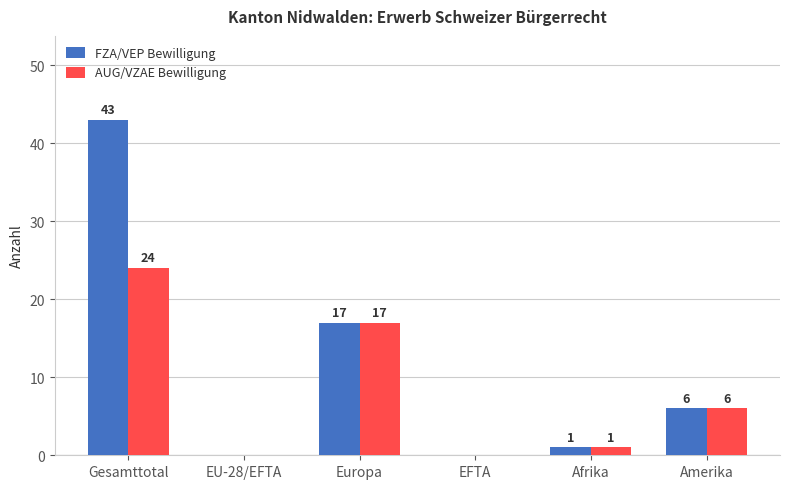

Which series has the largest range (max minus min)?

FZA/VEP Bewilligung